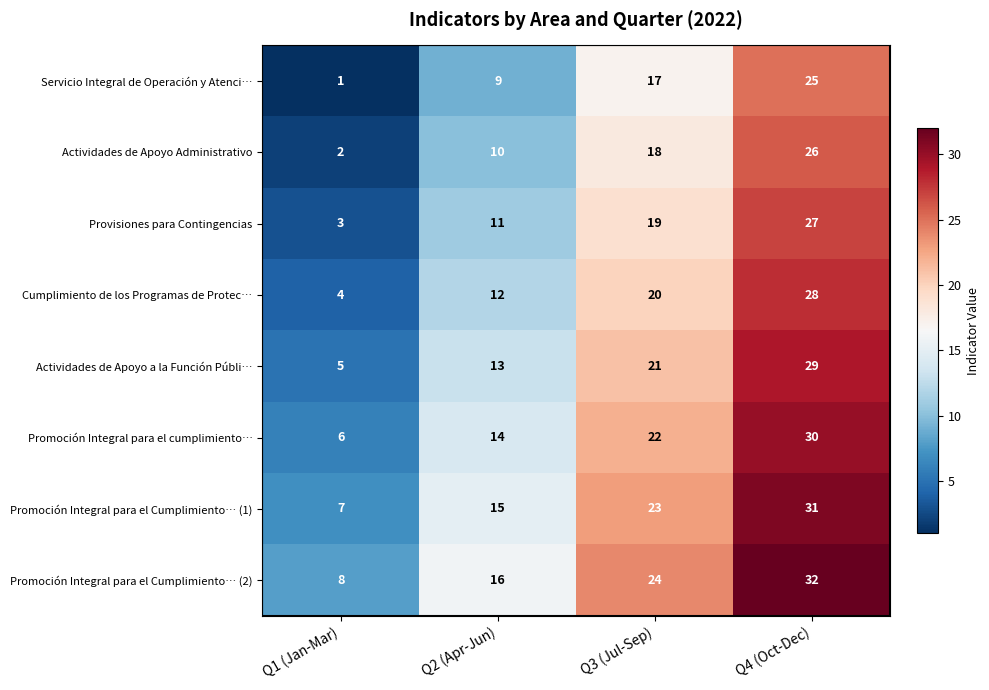

The value of Actividades de Apoyo a la Función Públi… at Q1 (Jan-Mar) is 3. True or false?

False